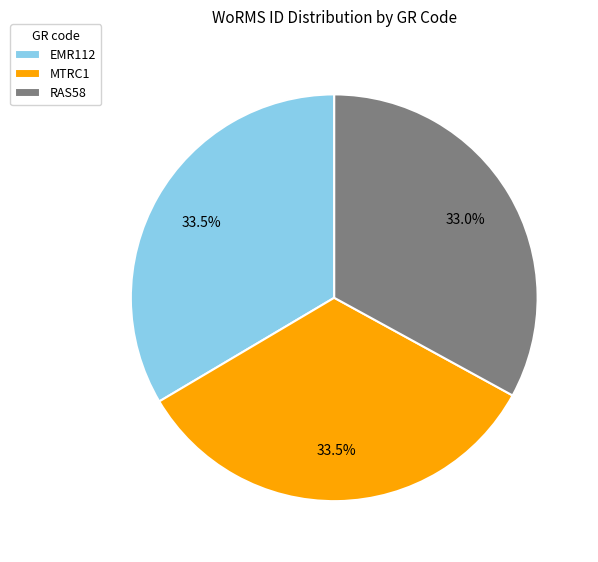

Count the number of slices in the pie.

3